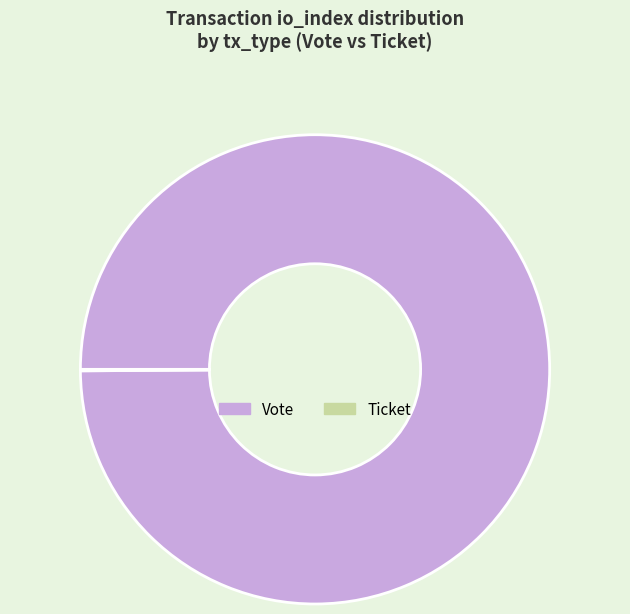

Is Vote the majority of the pie?

Yes